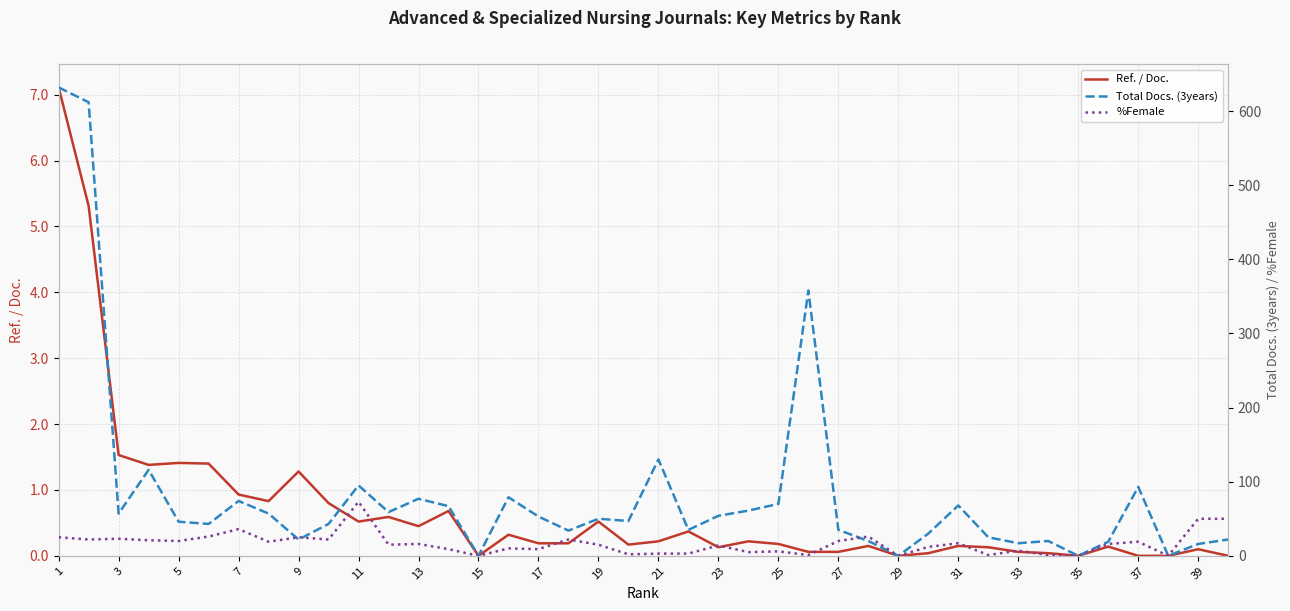

Does the chart display data point markers on the line(s)?

No